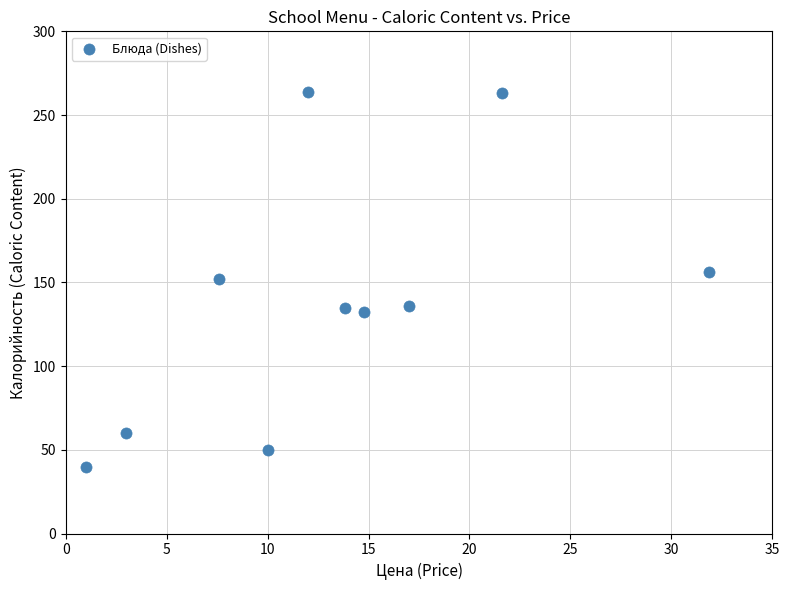

What is the range of X values (max minus min)?

30.9